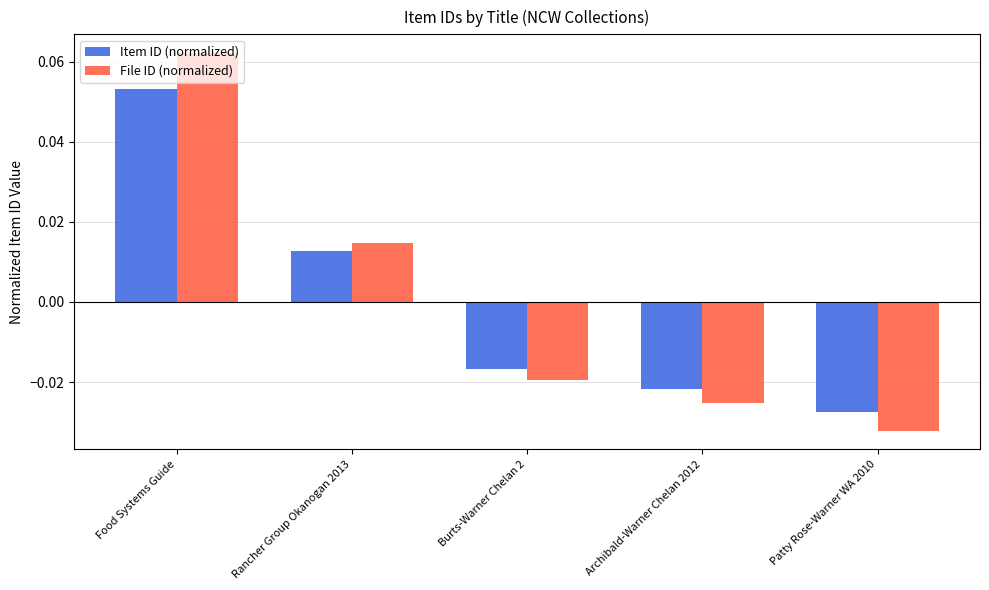

How many data points in Item ID (normalized) are less than 0?

3